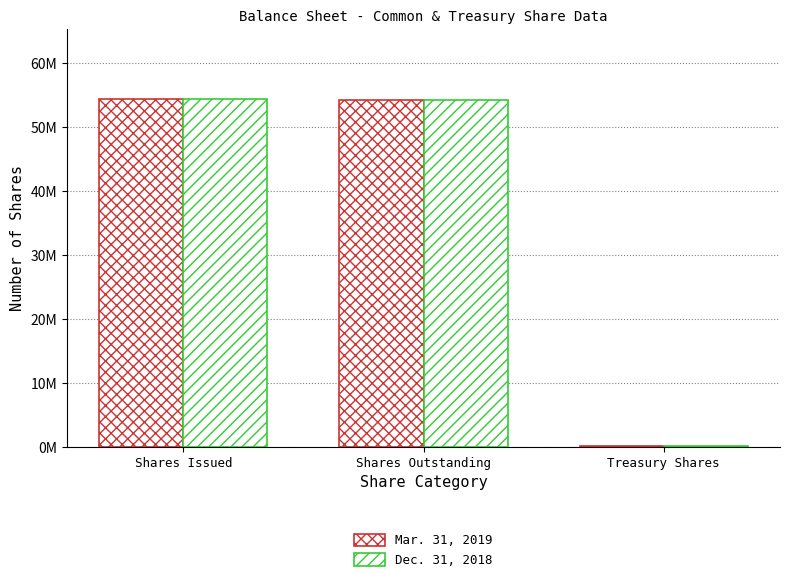

What is the difference between the maximum and minimum values in the Mar. 31, 2019 series?

54231169